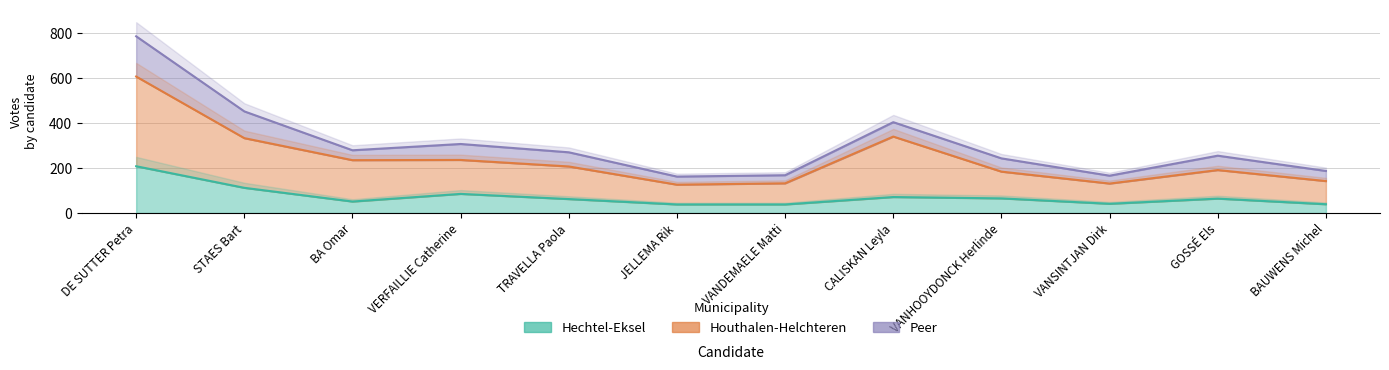

What is the sum of all Houthalen-Helchteren values?

2864